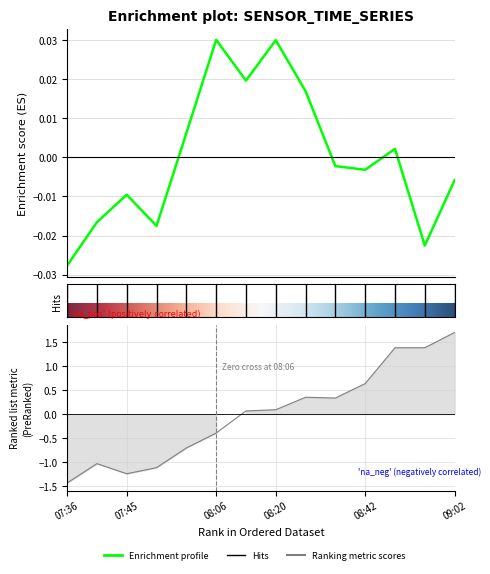

Reading right to left, extract all data points from this chart.

BME280_pressure: 09:02=-0.0	08:57=-0.0	08:50=0.0	08:42=-0.0	08:35=-0.0	08:27=0.0	08:20=0.0	08:13=0.0	08:06=0.0	07:58=0.0	07:51=-0.0	07:45=-0.0	07:41=-0.0	07:36=-0.0
BME280_temperature: 09:02=1.7	08:57=1.4	08:50=1.4	08:42=0.6	08:35=0.3	08:27=0.4	08:20=0.1	08:13=0.1	08:06=-0.4	07:58=-0.7	07:51=-1.1	07:45=-1.2	07:41=-1.0	07:36=-1.4